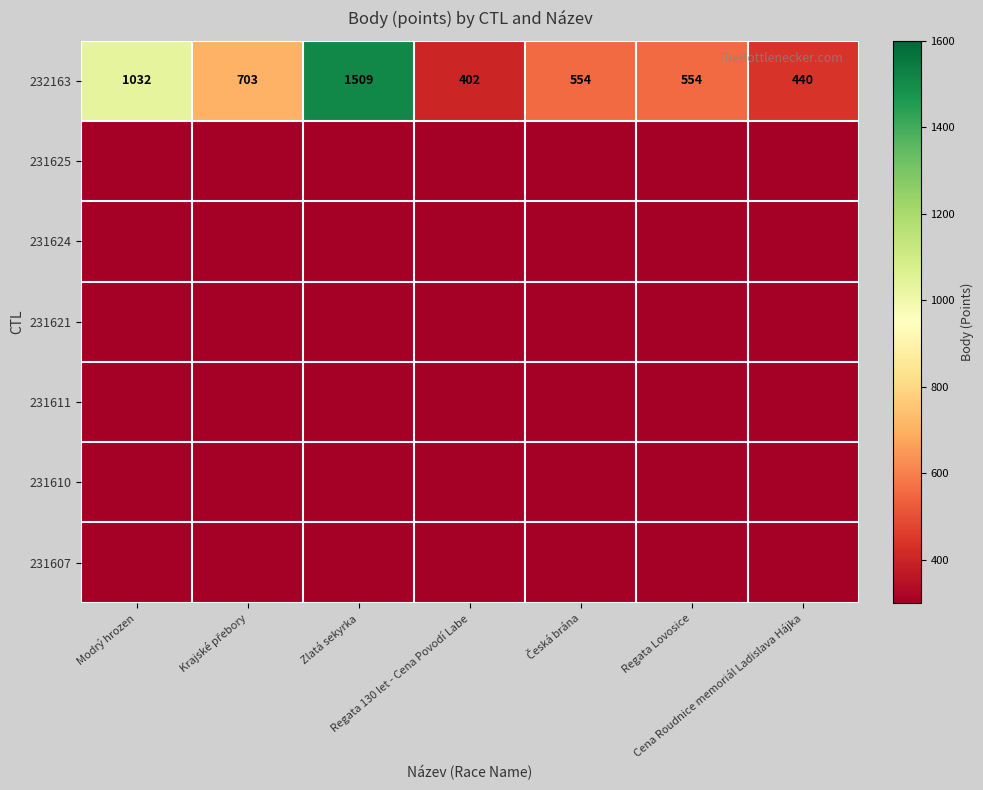

At Cena Roudnice memoriál Ladislava Hájka, list the series in order from largest to smallest.

232163, 231625, 231624, 231621, 231611, 231610, 231607